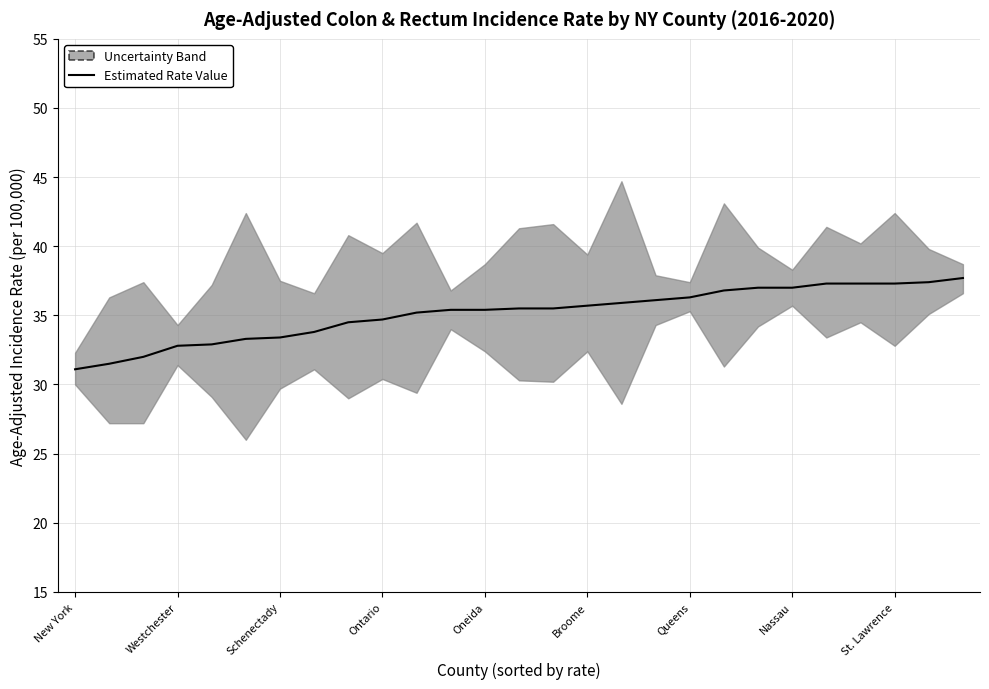

List the labels in order of value, largest first.

26, 25, 22, 23, 24, 20, 21, 19, 18, 17, 16, 15, 13, 14, 11, 12, 10, 9, St. Lawrence, Nassau, Queens, Broome, Oneida, Ontario, Schenectady, Westchester, New York